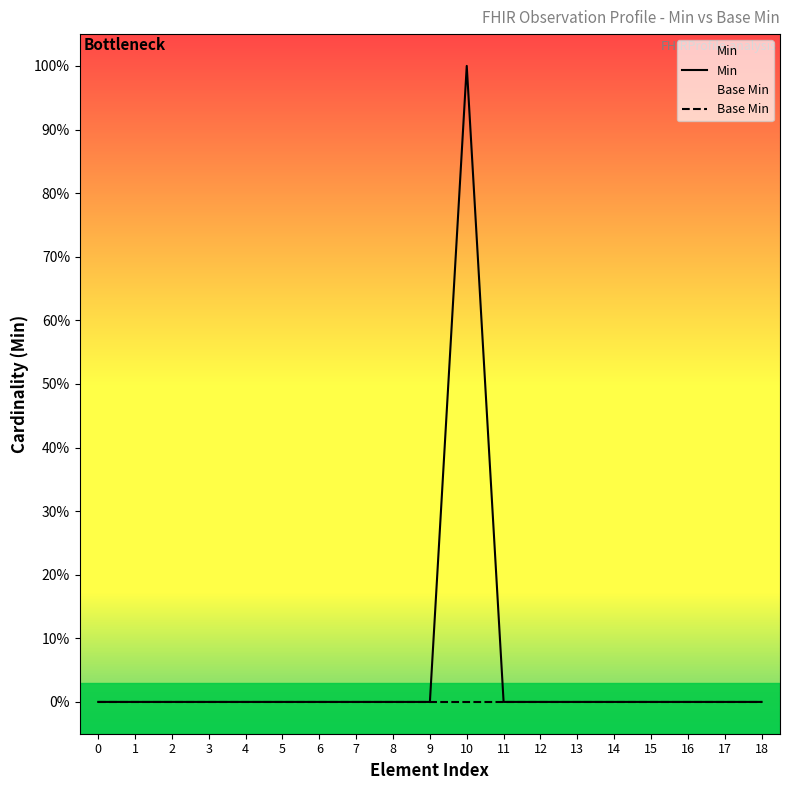

True or false: Base Min and Min cross at least once.

False